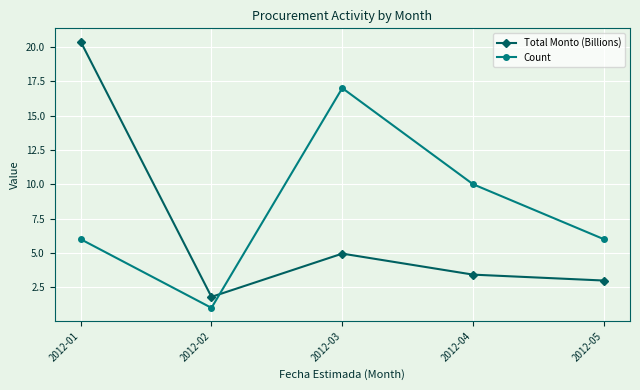

Read the Total Monto (Billions) value at 2012-03.

5.0